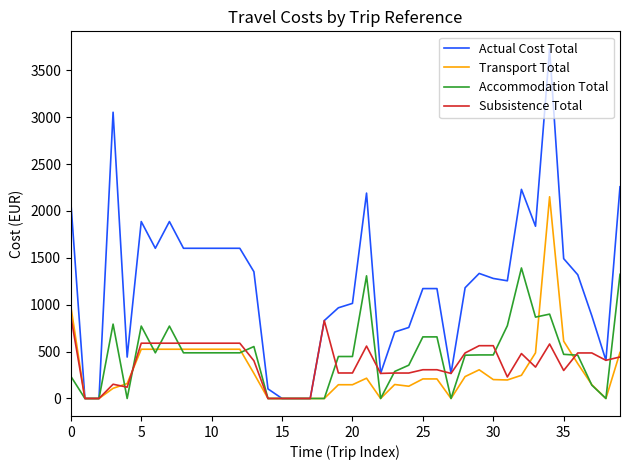

What is the greatest value displayed?

3728.8